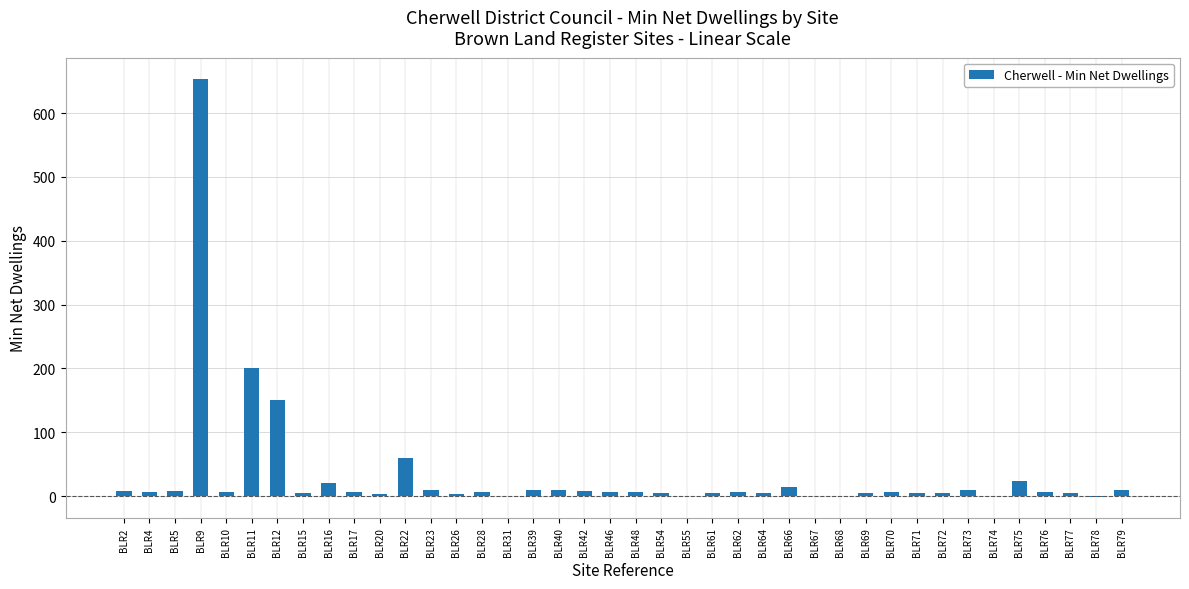

The chart shows a value of 8 at BLR42. True or false?

True